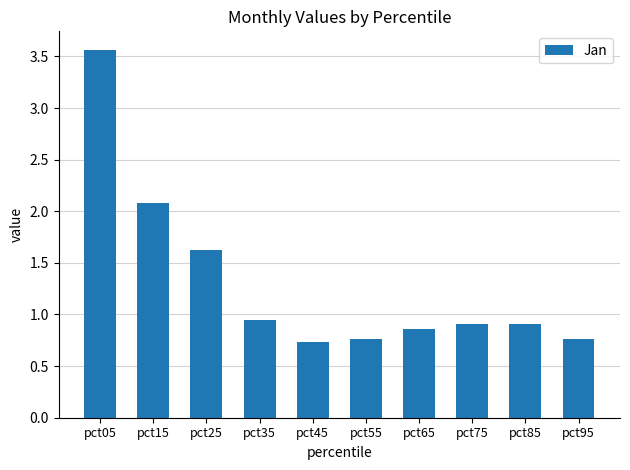

The value at pct45 is 1.1. True or false?

False